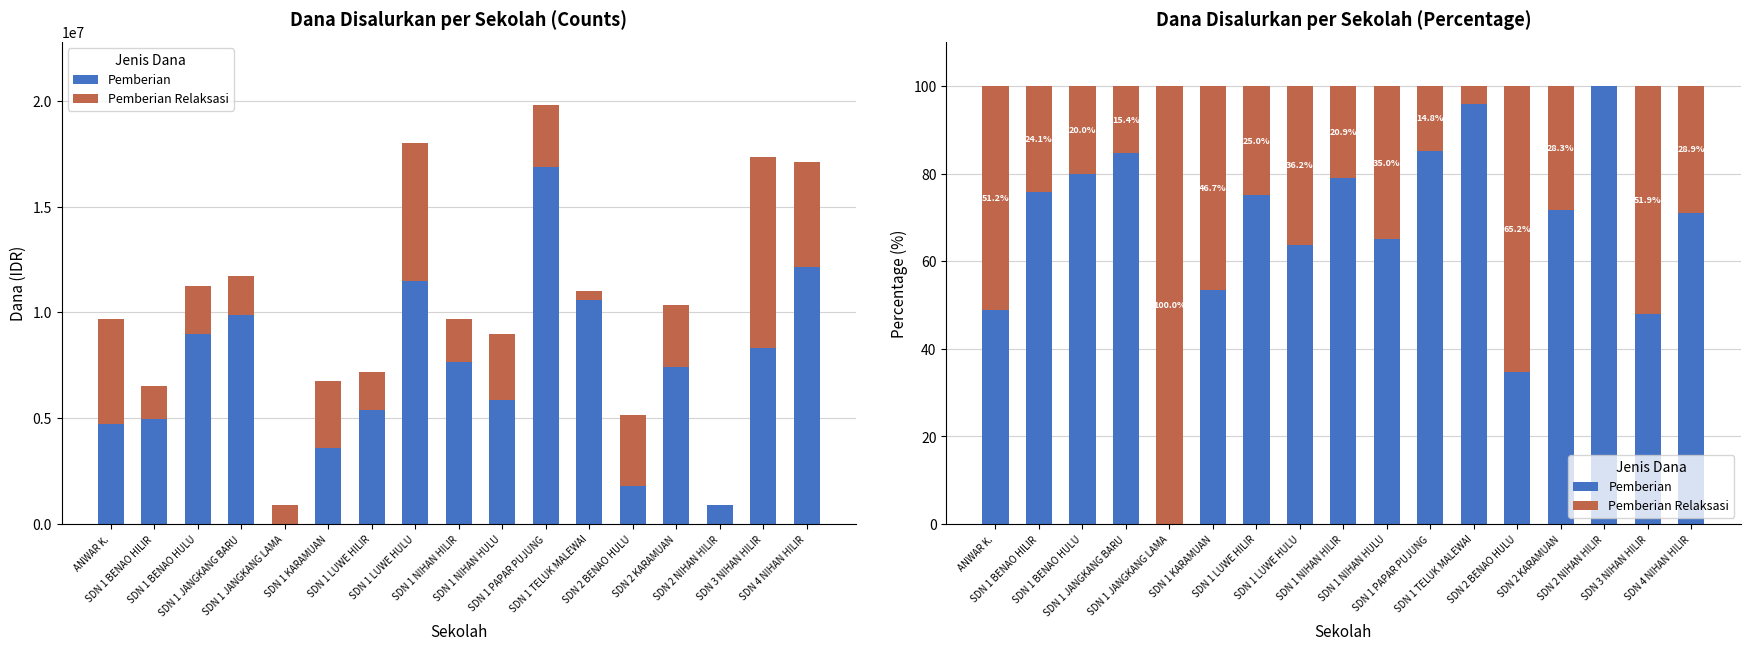

The Pemberian series shows 71.1 at SDN 4 NIHAN HILIR. True or false?

True